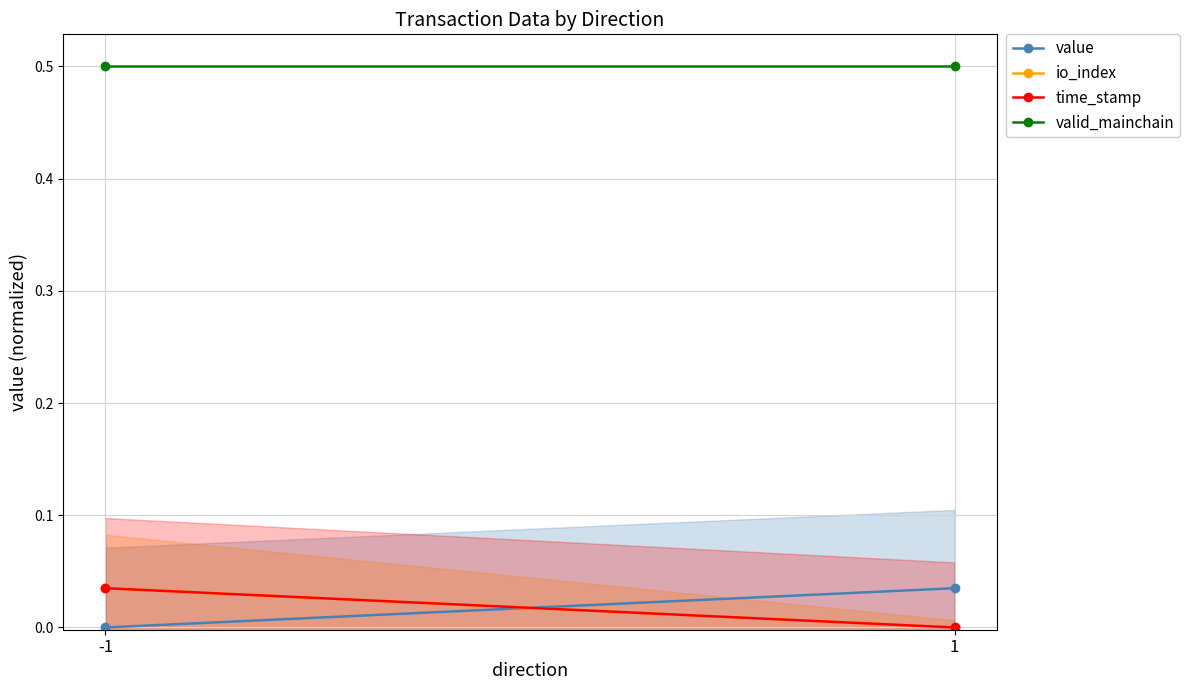

At which category does the chart reach its peak across all series?

-1